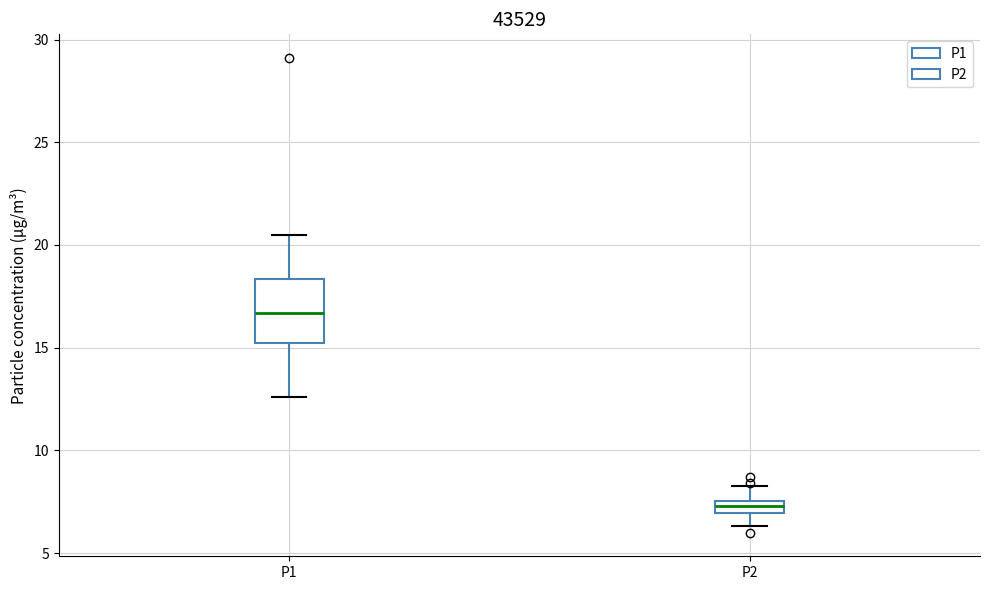

Where does the lower whisker of the box for P2 end on the y-axis? The values are not printed on the chart, so give them approximately, as read against the axis.

6.5